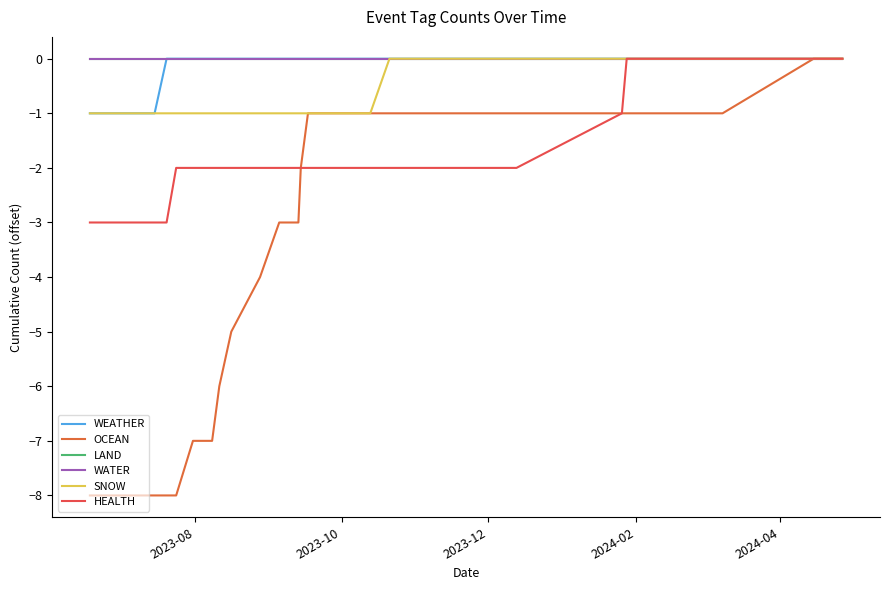

What is the difference between the second highest and second lowest values in the OCEAN series?

8